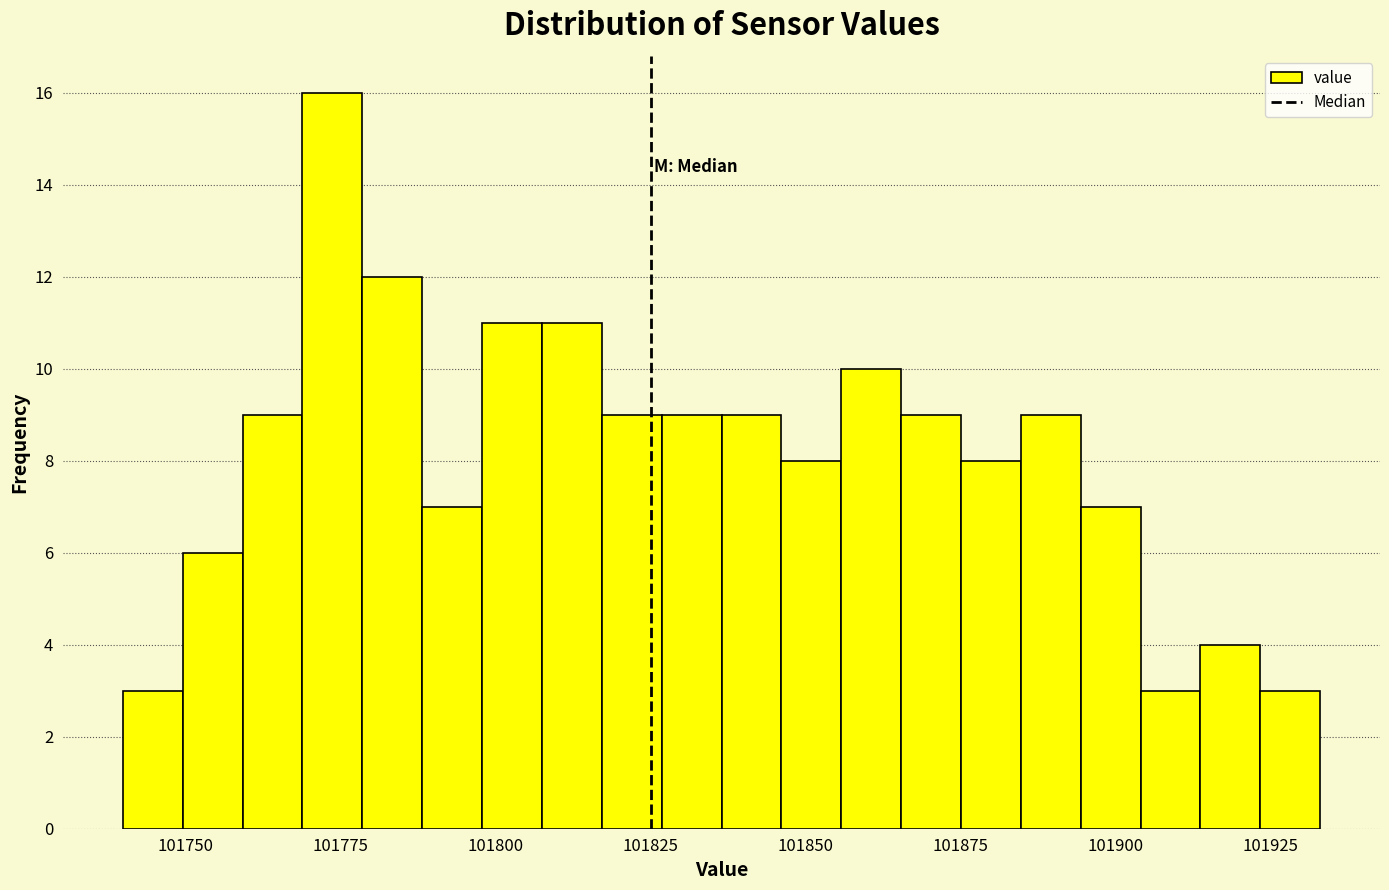

Read against the x-axis, roughly where is the centre of the tallest bar?

101775